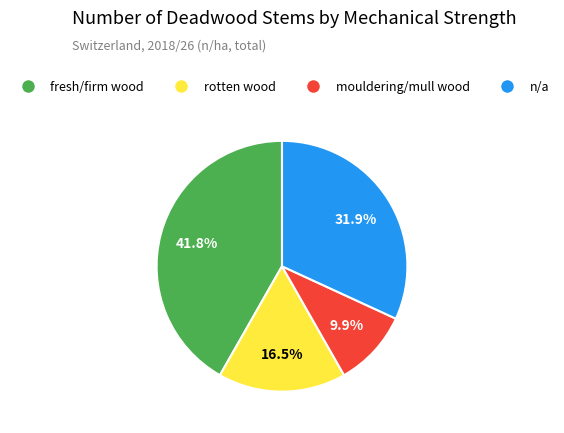

Which has a higher value, fresh/firm wood or mouldering/mull wood?

fresh/firm wood